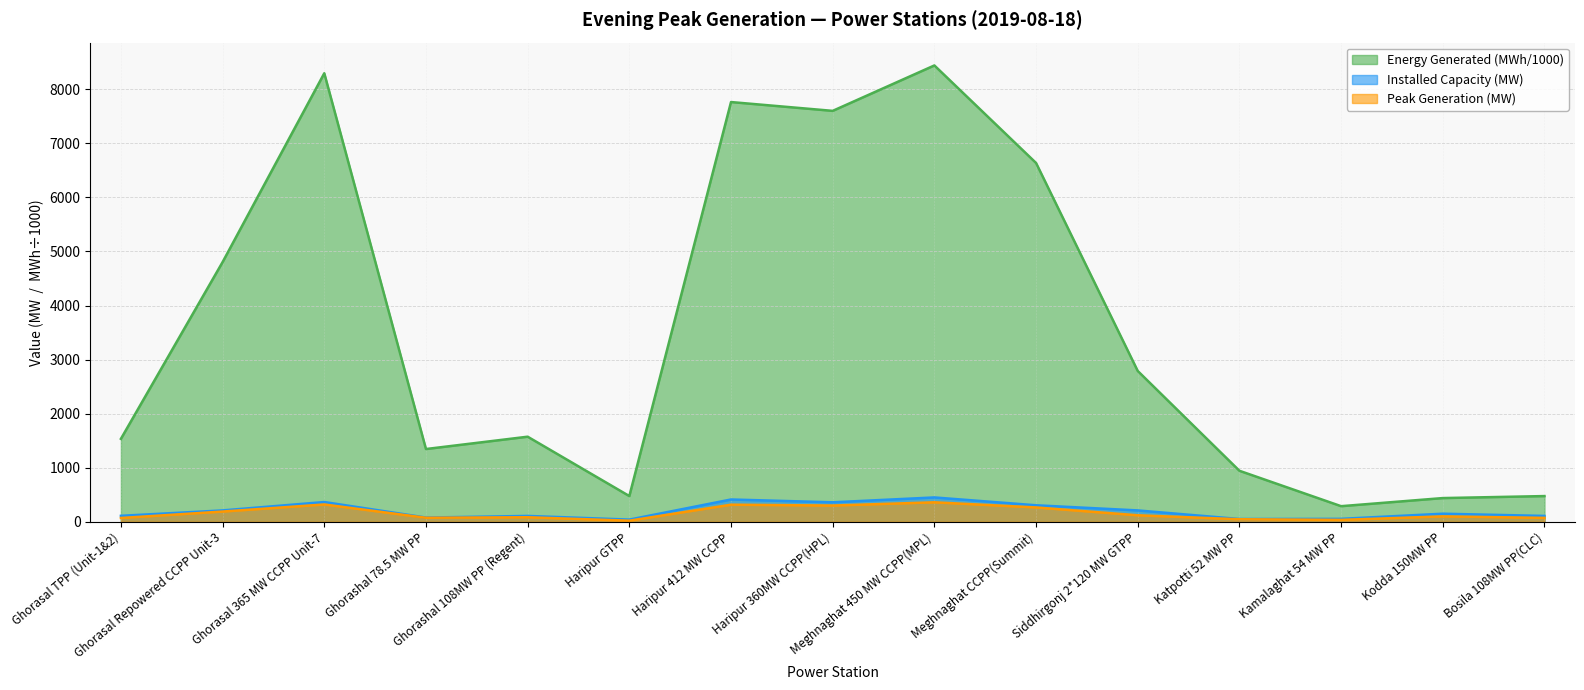

What is the total value across all series at Haripur 360MW CCPP(HPL)?

8260.0